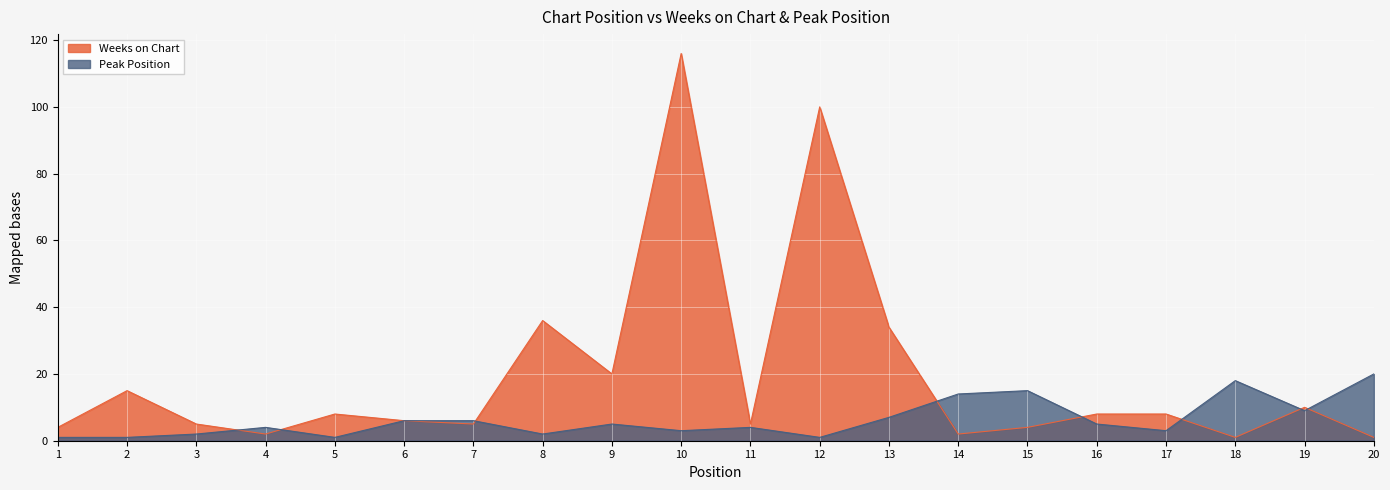

At which category is the sum across all series the highest?

10